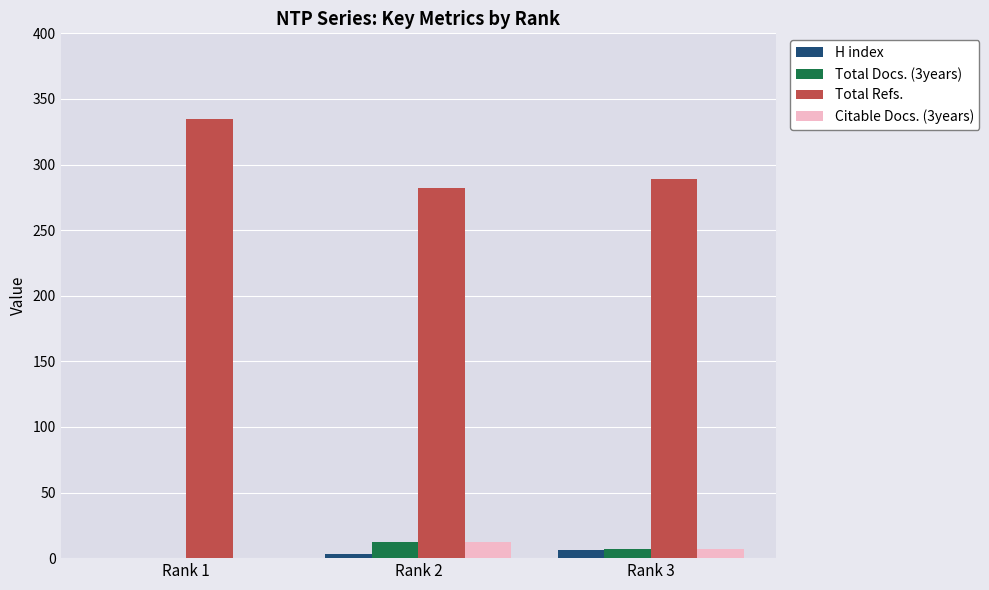

The value of Total Refs. at Rank 3 is 187. True or false?

False